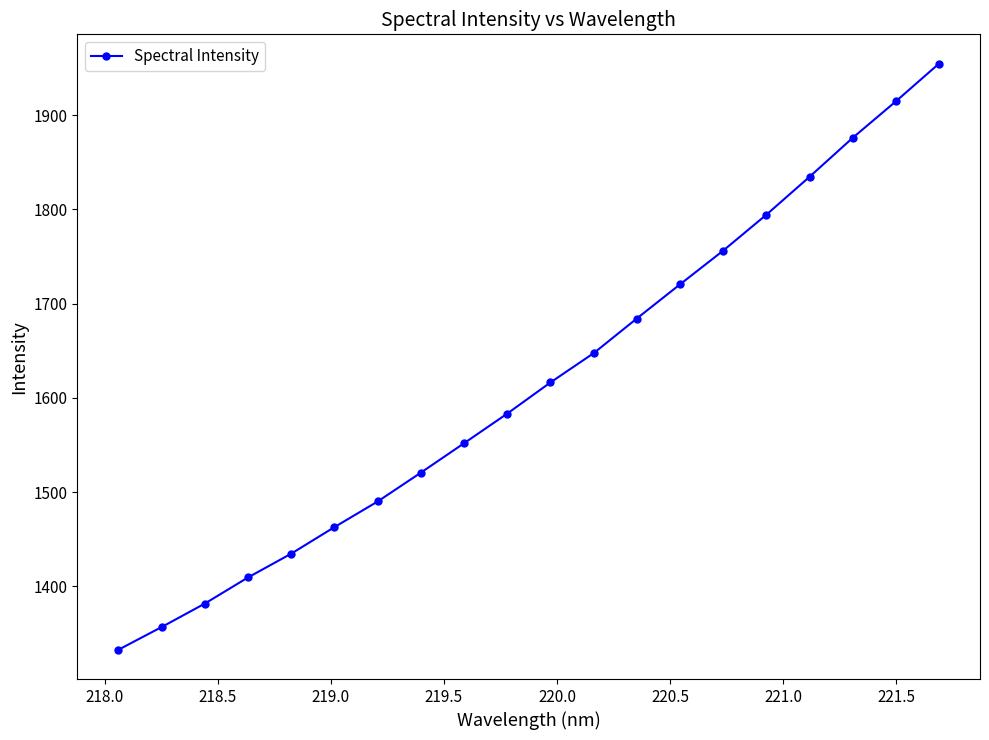

What is the sum of all values?

32324.5